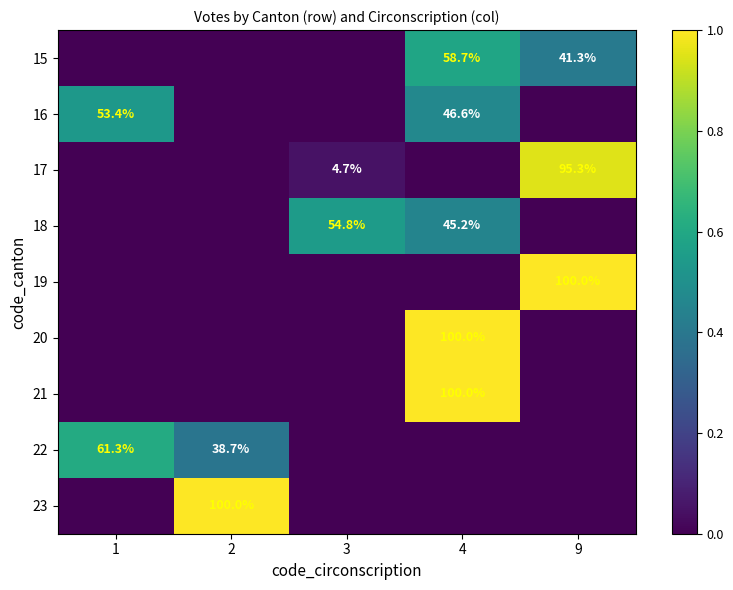

True or false: 20 has a value of 100.0 at 4.

True